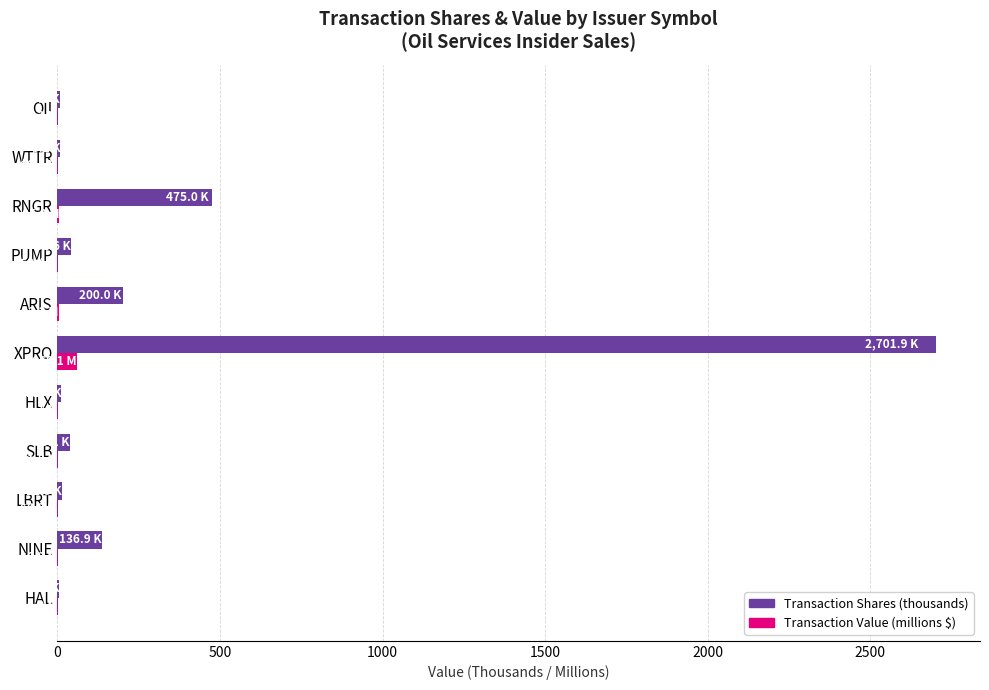

Which category has the highest value in the Transaction Shares (thousands) series?

XPRO